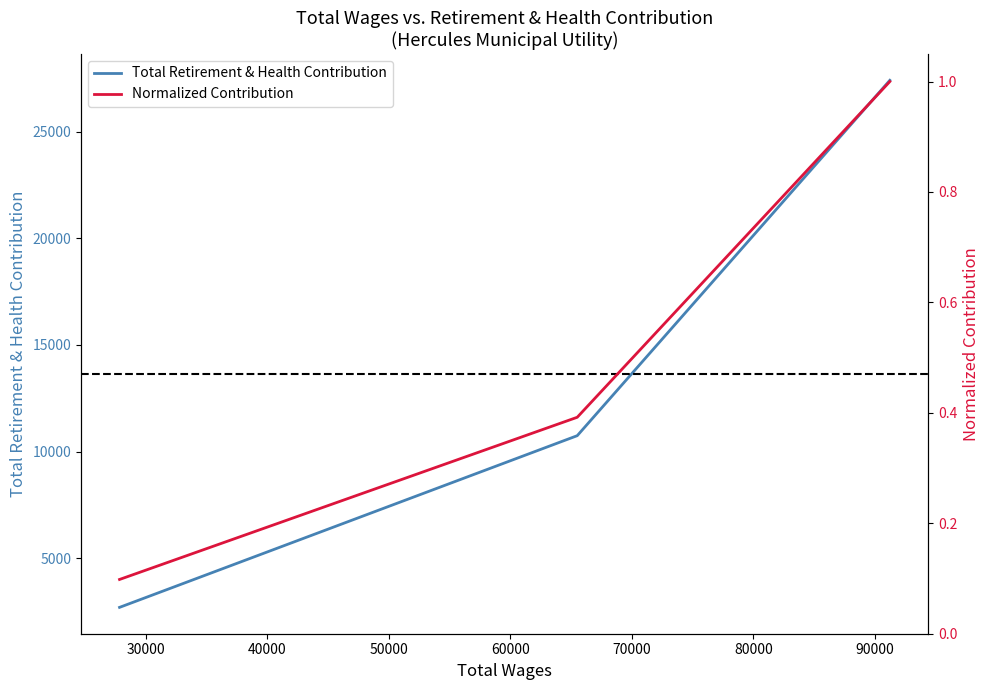

Which series has the largest total across all categories?

Total Retirement & Health Contribution